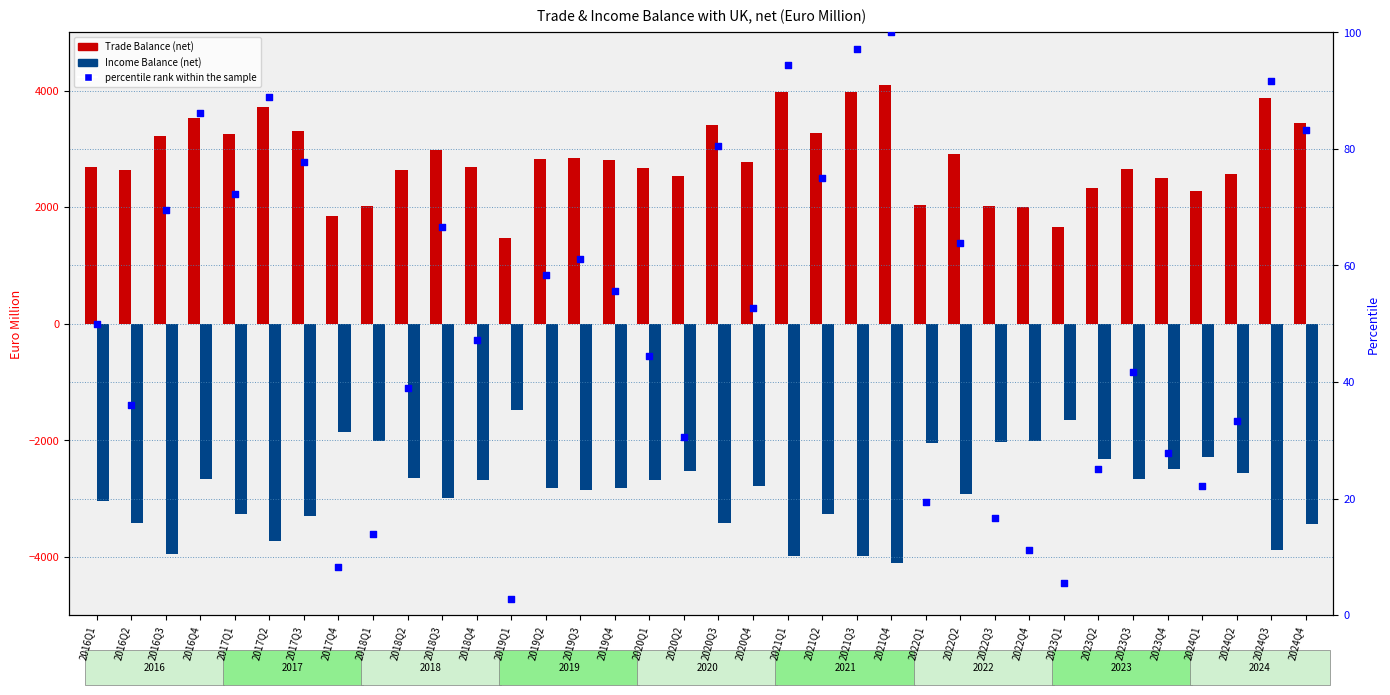

At how many categories does at least one series exceed -1050?

36